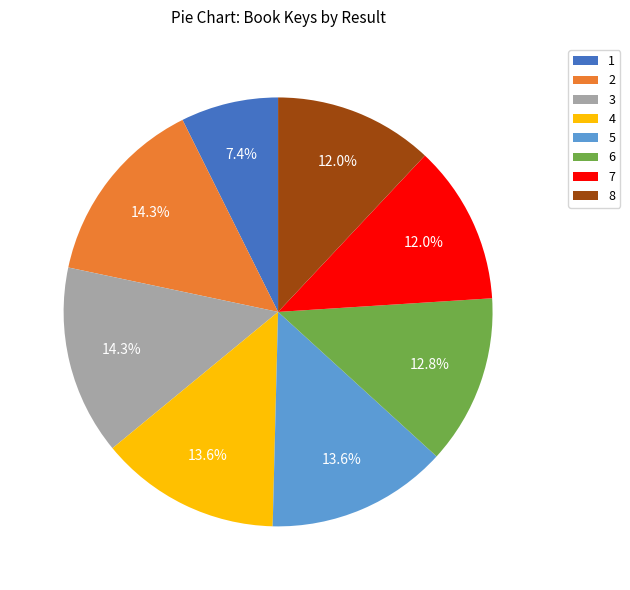

What is the ratio of the value at 7 to the value at 6?

0.9